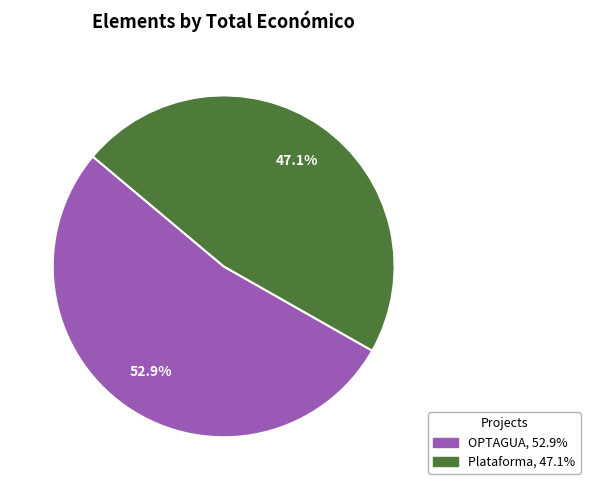

Does any single category account for the majority?

Yes